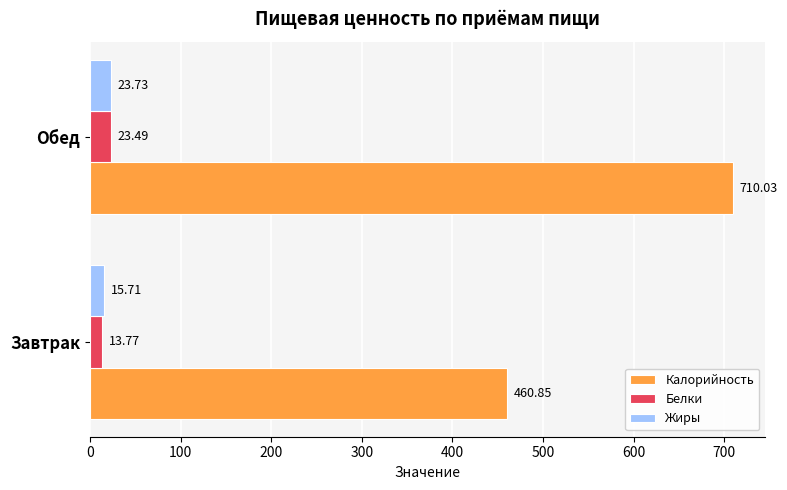

What is the difference between the highest and lowest values at Обед?

686.5